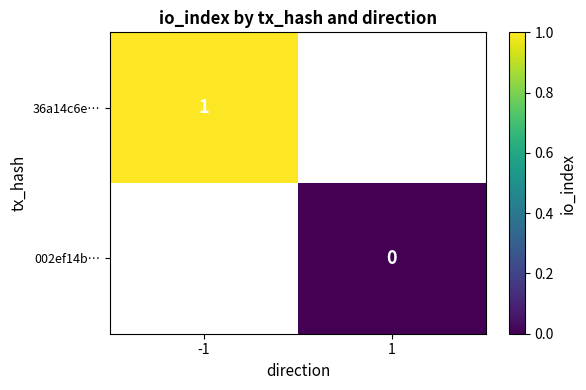

Rank the categories by 36a14c6e… value from highest to lowest.

-1, 1